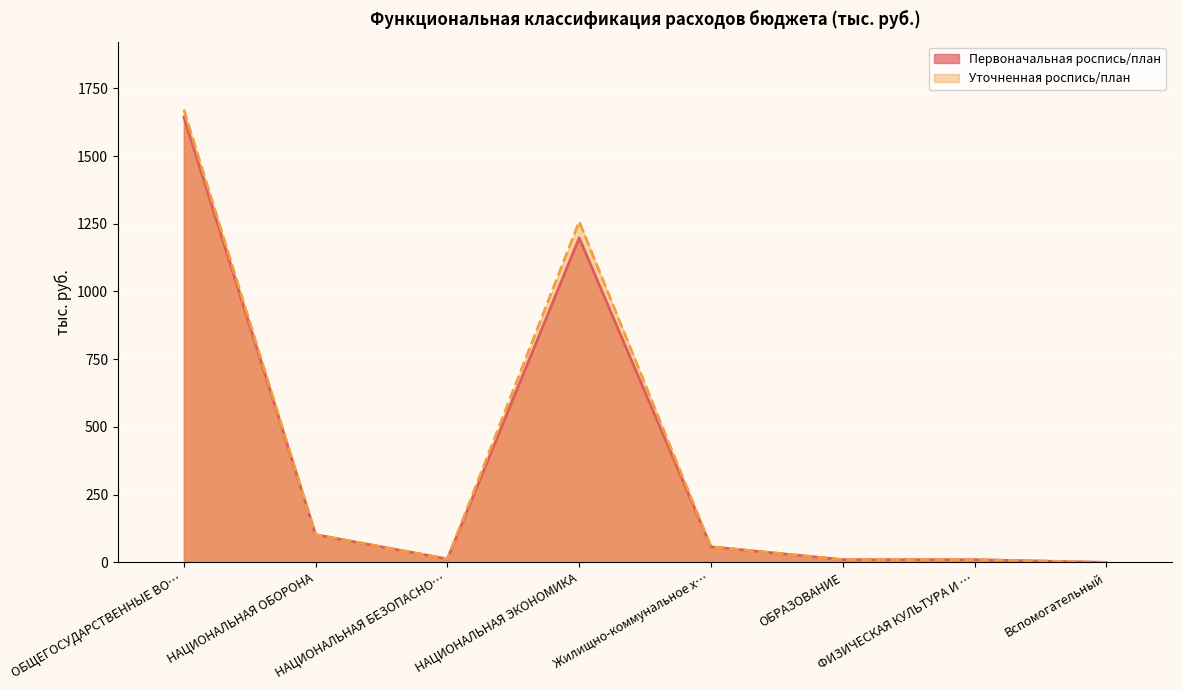

True or false: Первоначальная роспись/план and Уточненная роспись/план intersect in this chart.

False